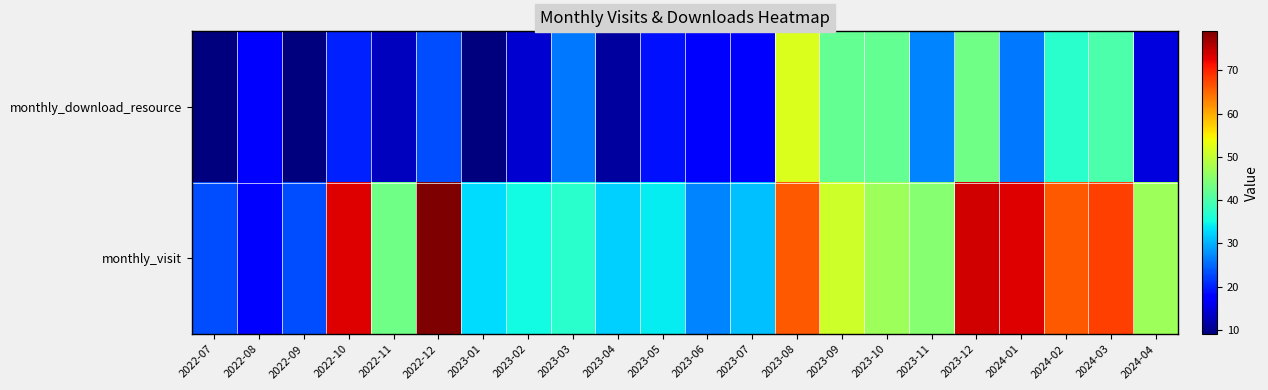

At which category is the sum across all series the highest?

2023-08